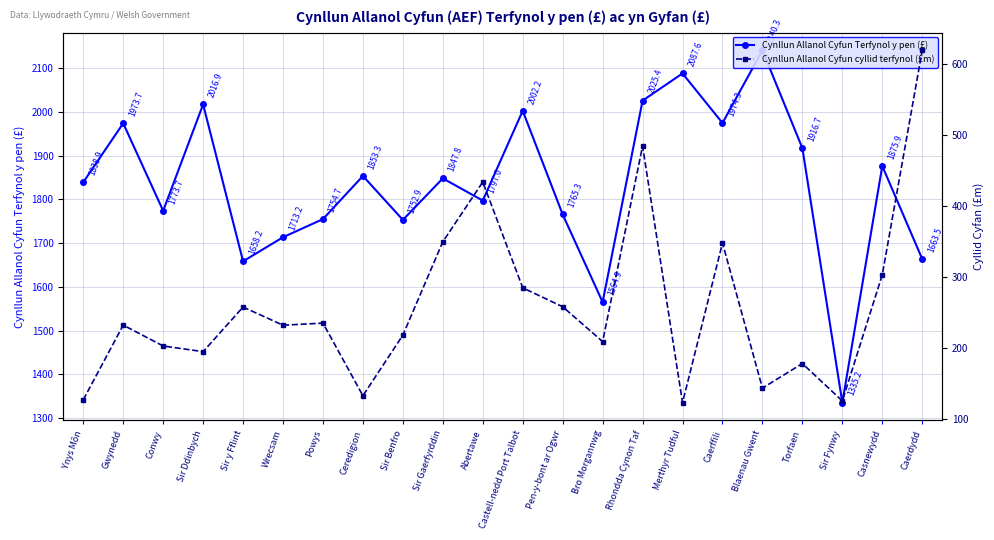

Rank the series by their average value, from lowest to highest.

Cynllun Allanol Cyfun cyllid terfynol (£m), Cynllun Allanol Cyfun Terfynol y pen (£)